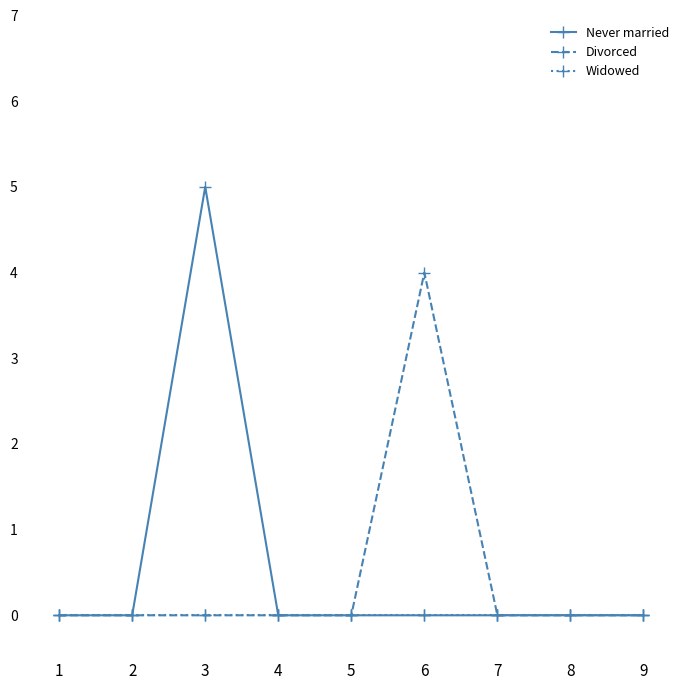

Rank the series by their maximum value, from lowest to highest.

Widowed, Divorced, Never married